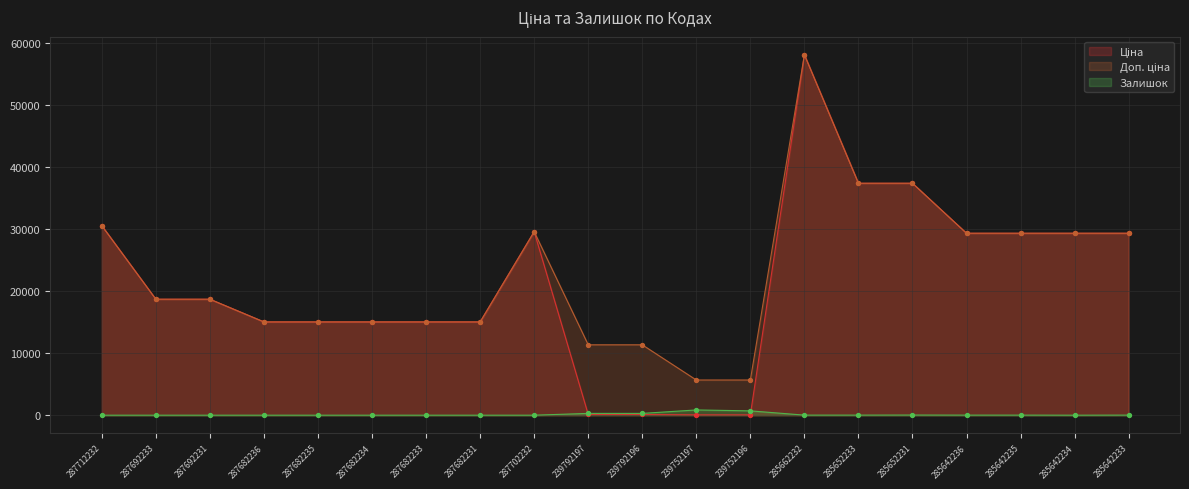

What are all the series names shown in the legend?

Ціна, Доп. ціна, Залишок